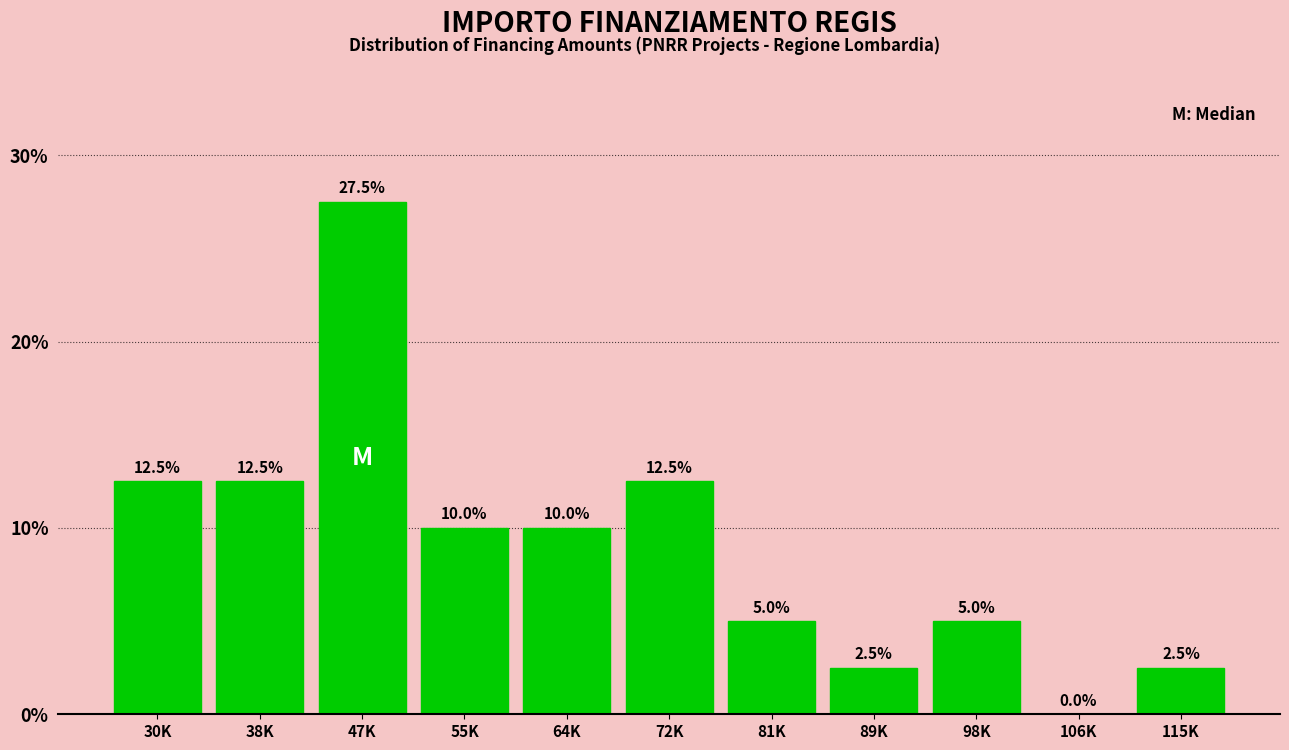

Reading left to right, extract all data points from this chart.

30K=12.5	38K=12.5	47K=27.5	55K=10.0	64K=10.0	72K=12.5	81K=5.0	89K=2.5	98K=5.0	106K=0.0	115K=2.5